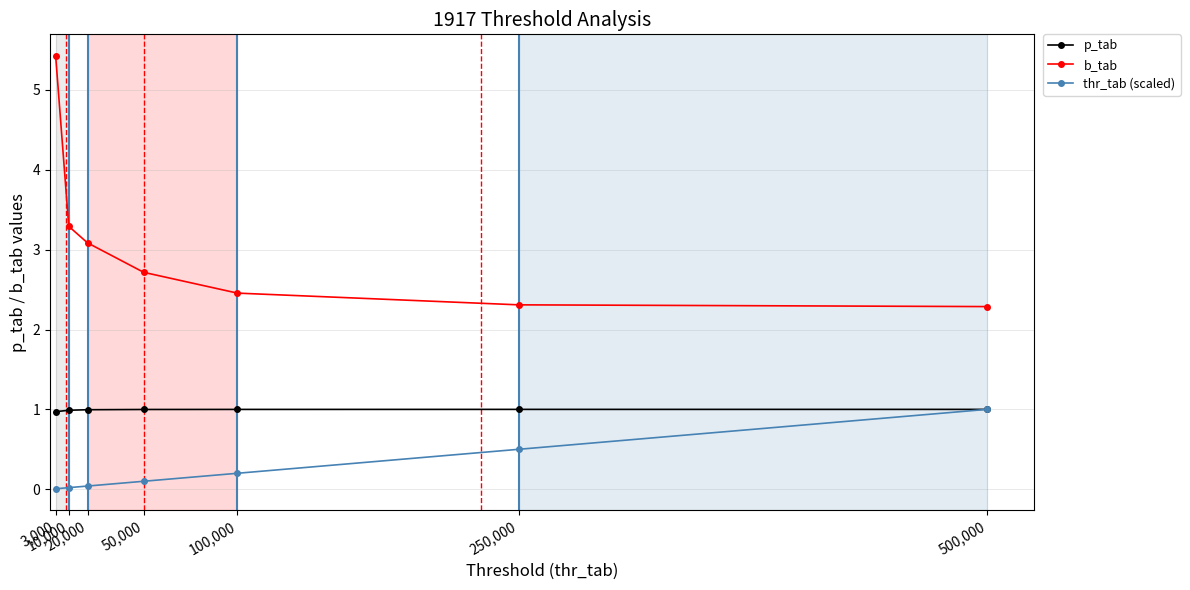

List the series in order of their overall mean, lowest first.

thr_tab (scaled), p_tab, b_tab